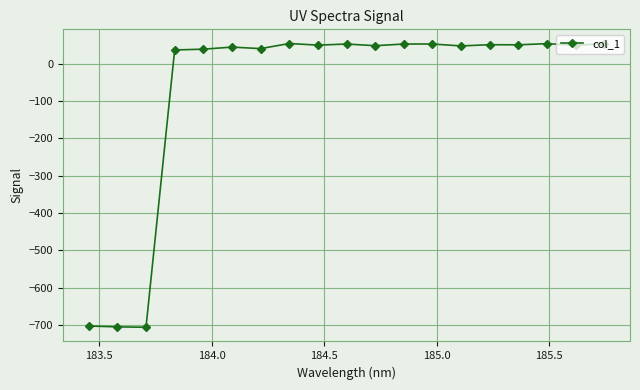

What is the value of the 12th point from the left?

53.1